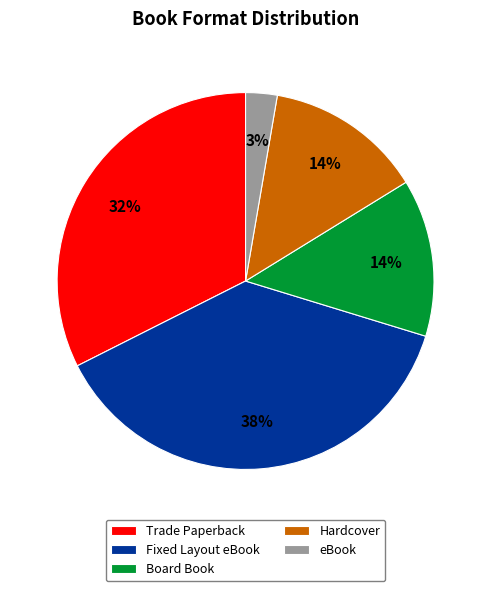

To the nearest percent, what is the combined percentage of Fixed Layout eBook and Hardcover?

51%